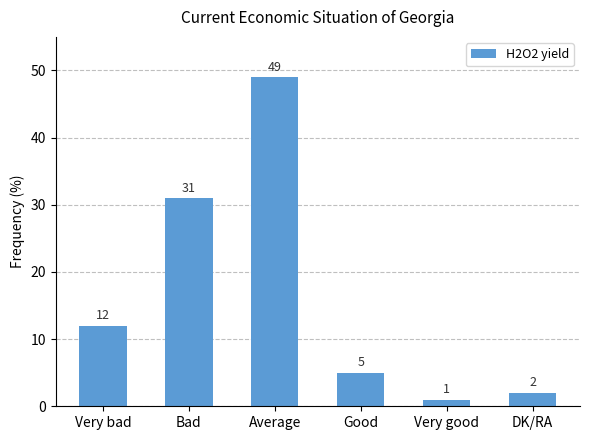

Reading left to right, list all the values displayed in this chart.

12	31	49	5	1	2